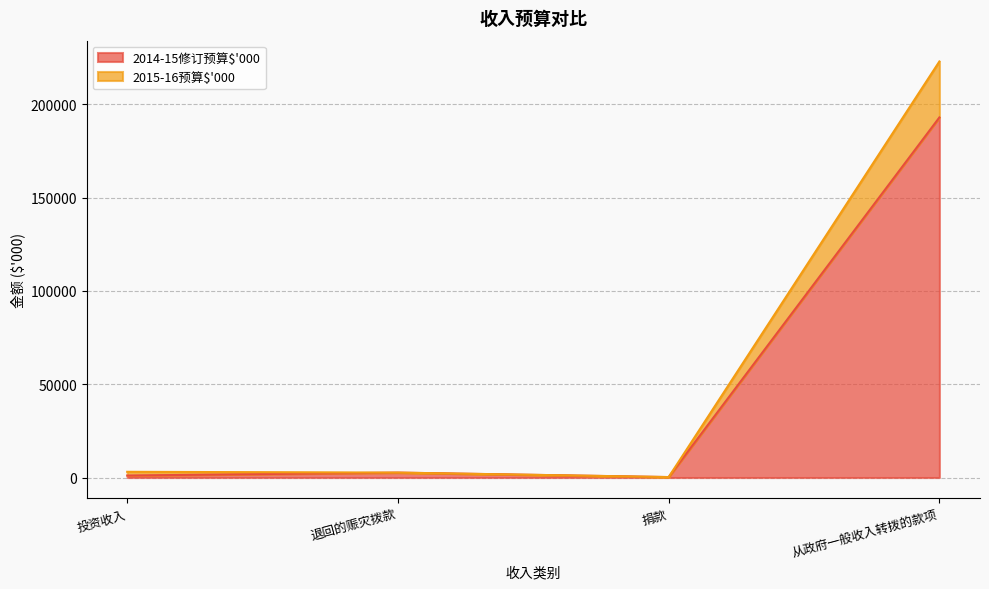

What is the difference between the maximum and minimum values in the 2015-16预算$'000 series?

222750